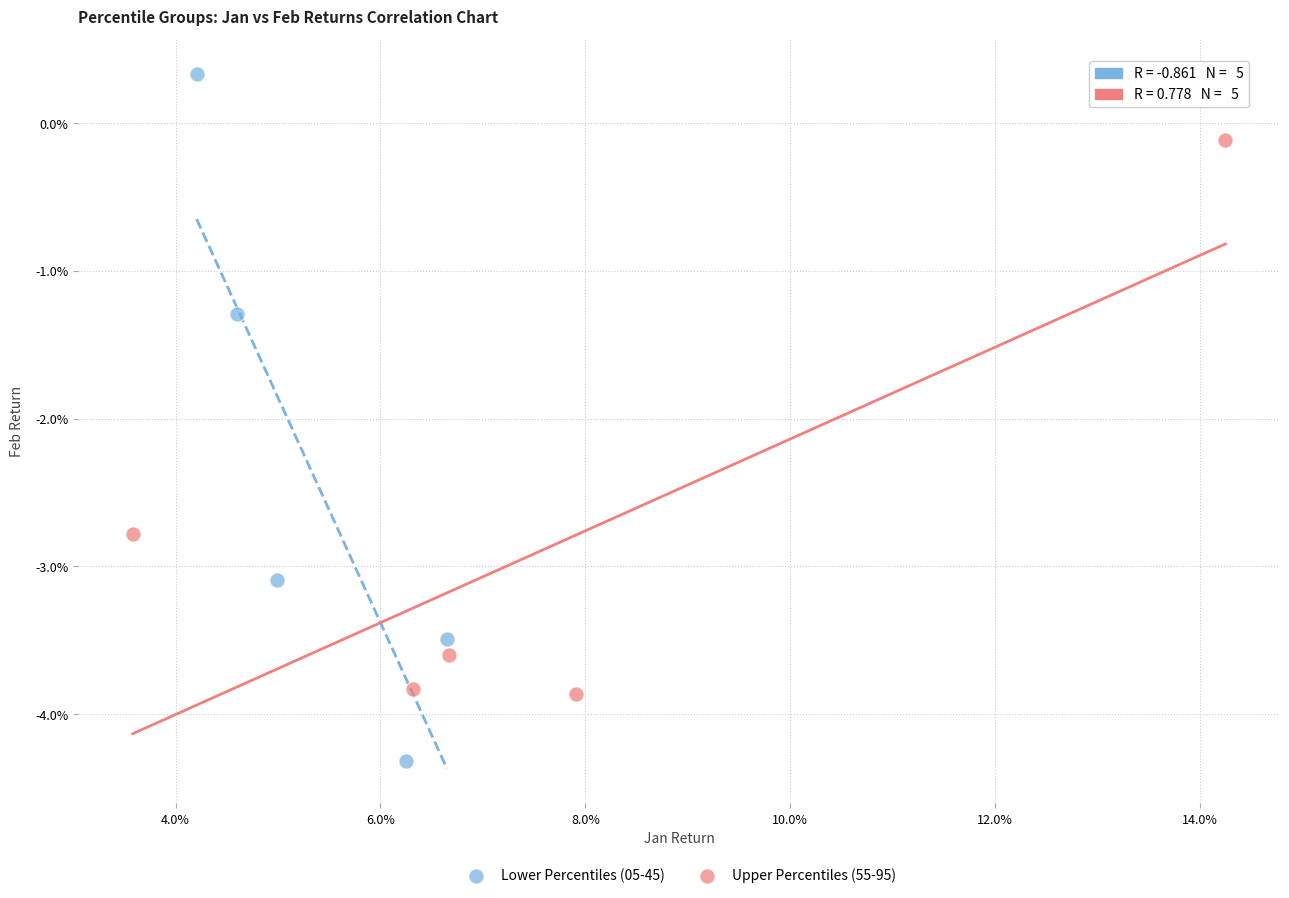

What are all the series names shown in the legend?

Lower Percentiles (05-45), Upper Percentiles (55-95)